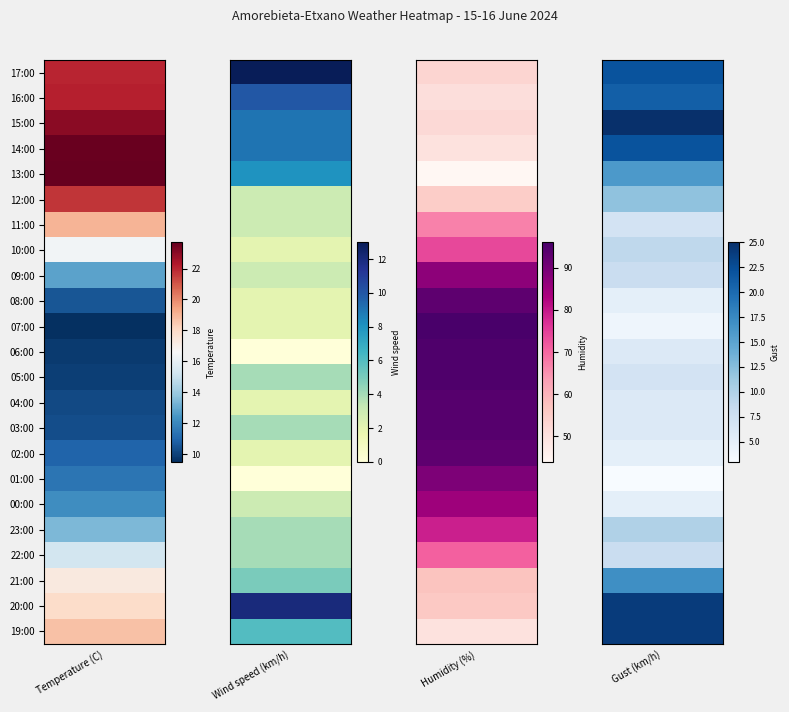

List the labels in order of Gust (km/h) value, smallest first.

01:00, 07:00, 08:00, 02:00, 00:00, 06:00, 04:00, 03:00, 11:00, 05:00, 09:00, 22:00, 10:00, 23:00, 12:00, 13:00, 21:00, 16:00, 17:00, 14:00, 20:00, 19:00, 15:00